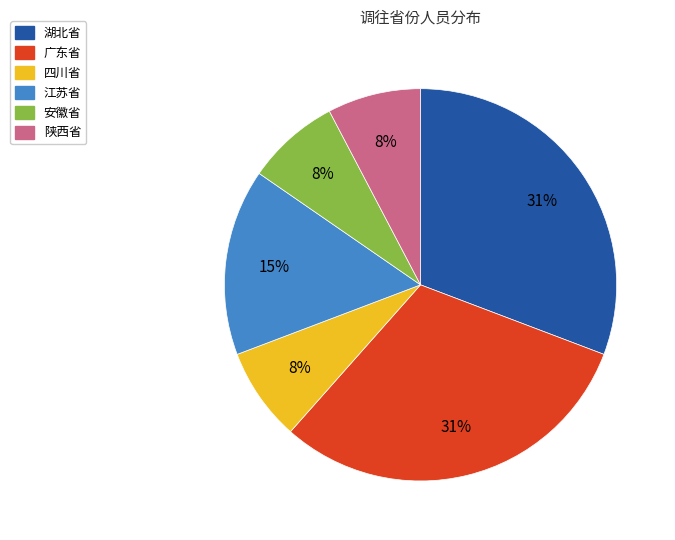

Combined, do 湖北省 and 广东省 account for over 50%?

Yes